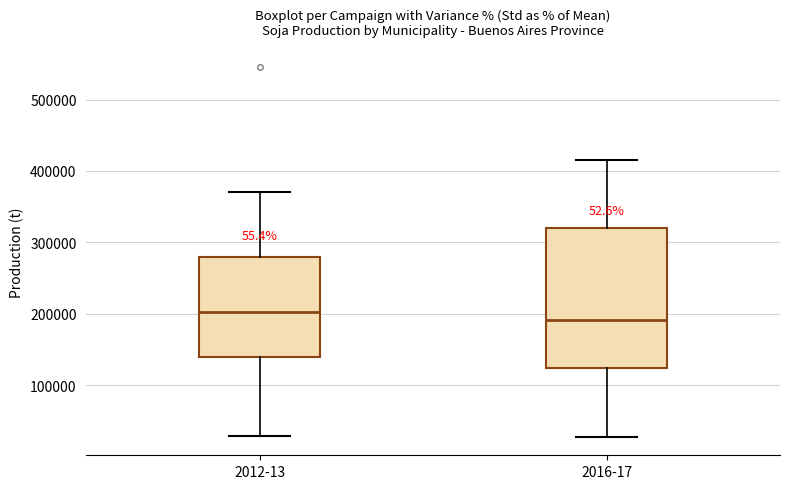

Which box is the tallest, from its lower edge to its upper edge?

2016-17